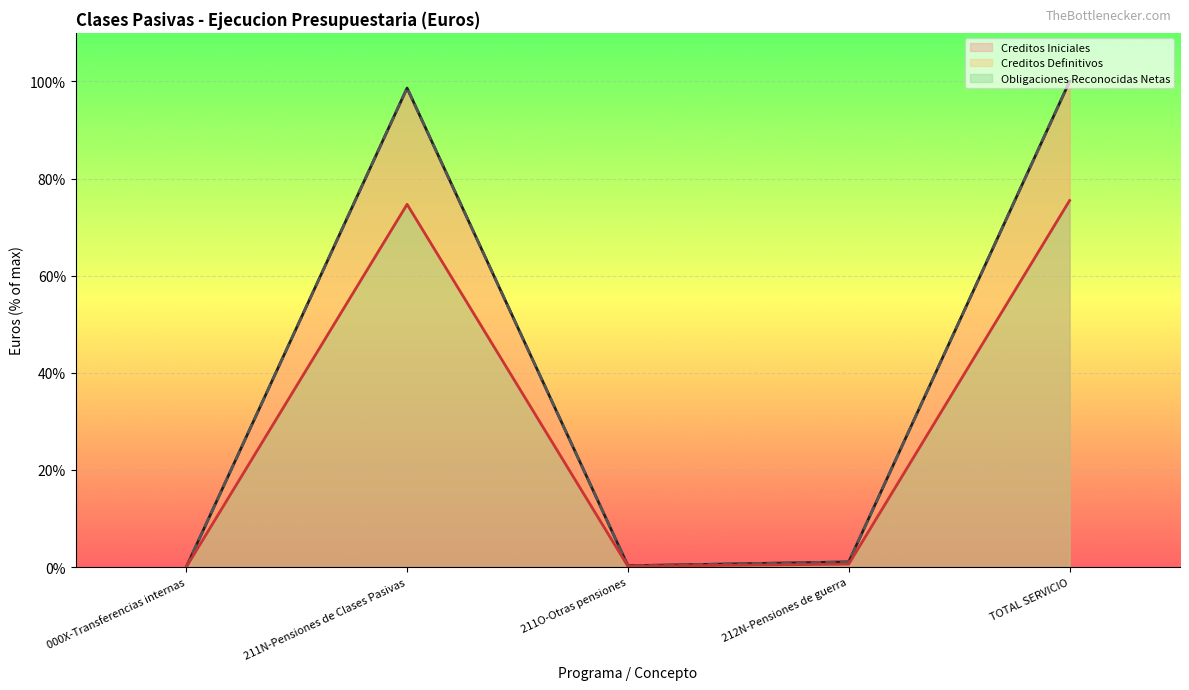

What position from the right is 000X-Transferencias internas?

5